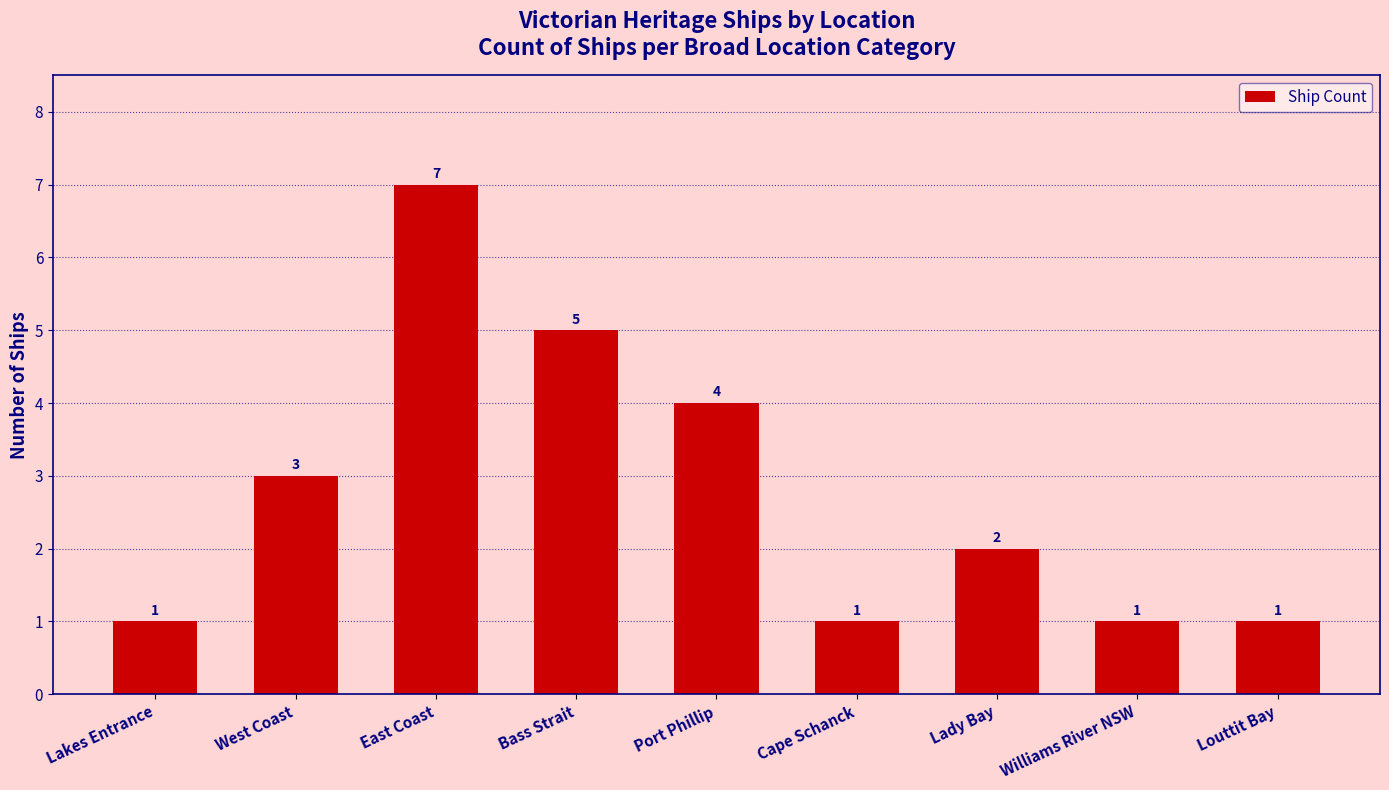

At which category does the chart reach its peak across all series?

East Coast